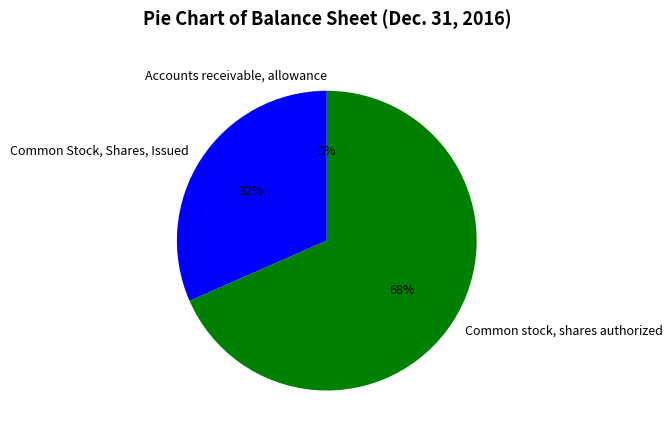

To the nearest percent, what portion does Common stock, shares authorized represent?

68%